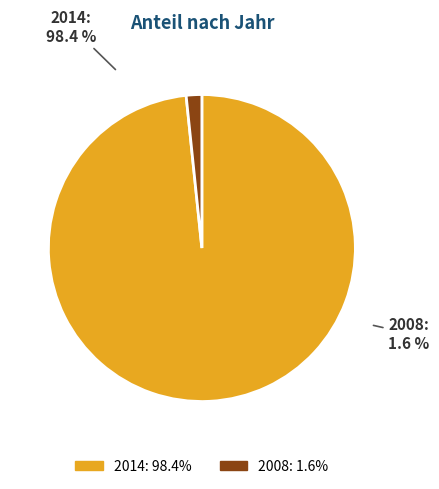

What percentage is the 2008 slice, to the nearest percent?

2%